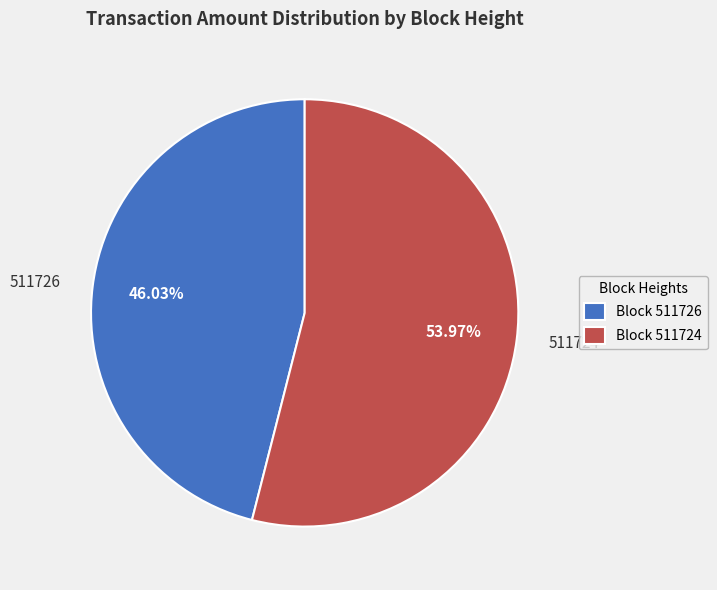

Which slice is the largest?

511724